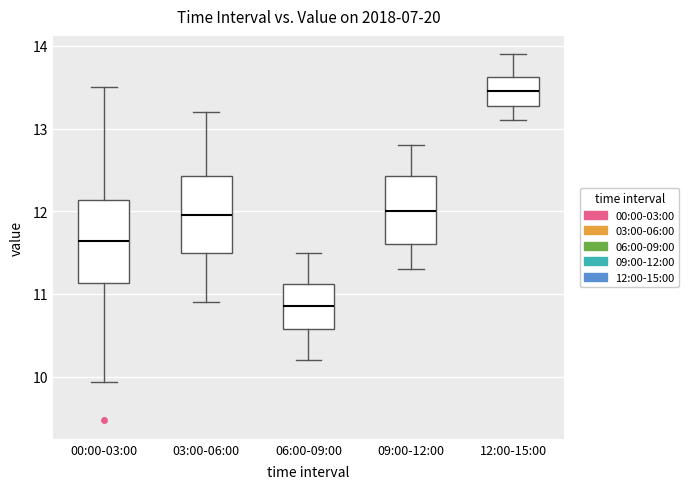

Which box has the lowest median line?

06:00-09:00